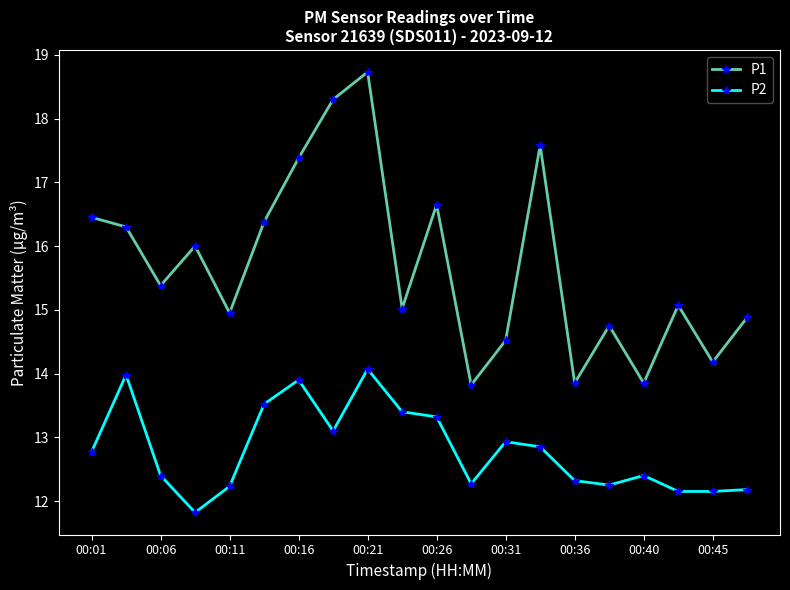

Which series has the largest range (max minus min)?

P1